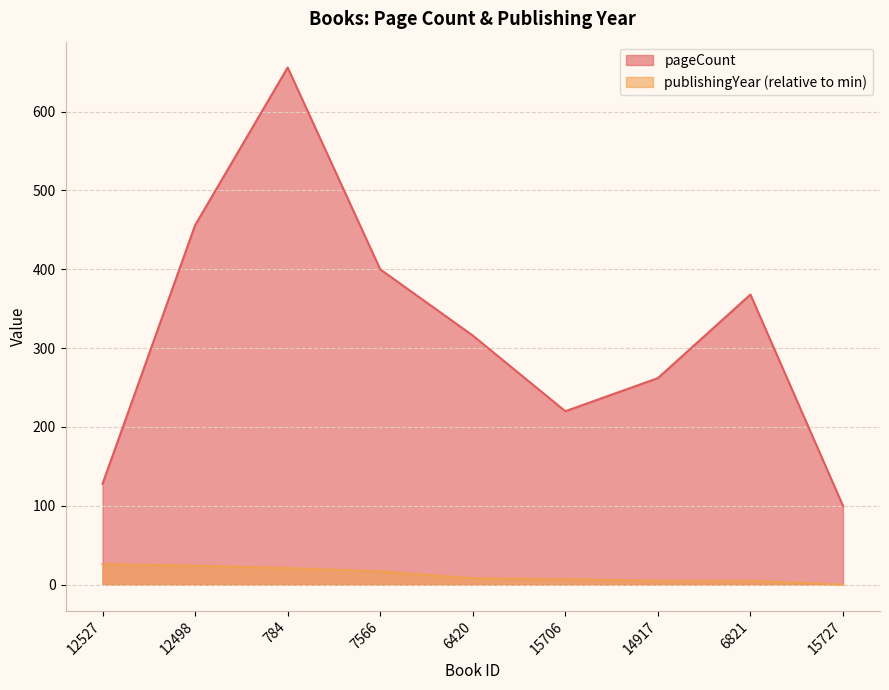

How many lines are shown in the chart?

2